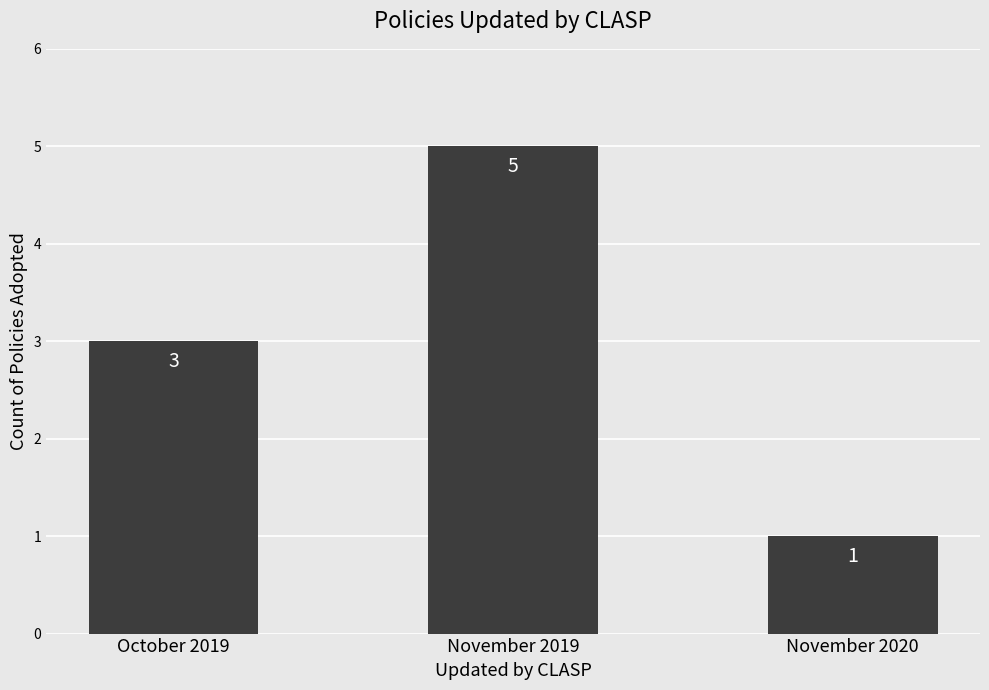

Which label corresponds to the smallest value in the chart?

November 2020